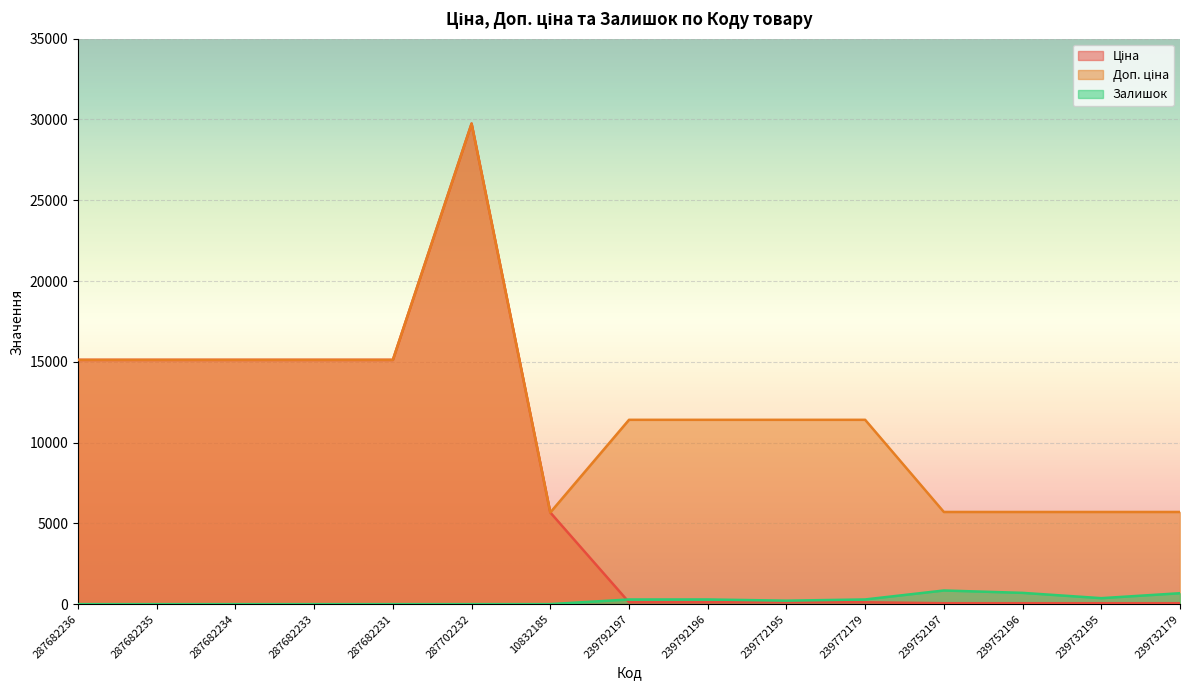

At which category does Залишок reach its first local valley?

239772195